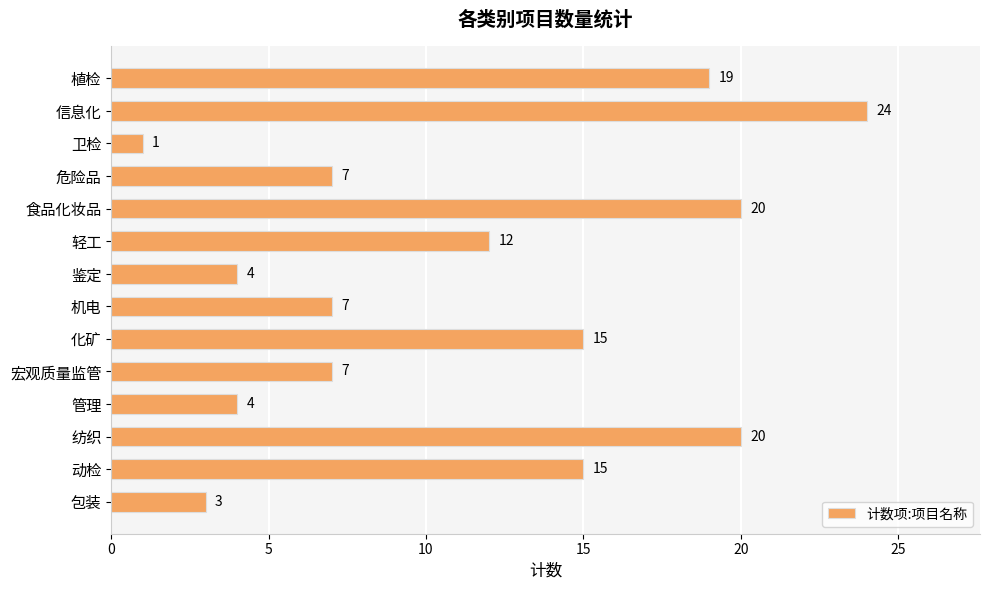

Which label corresponds to the largest value in the chart?

信息化